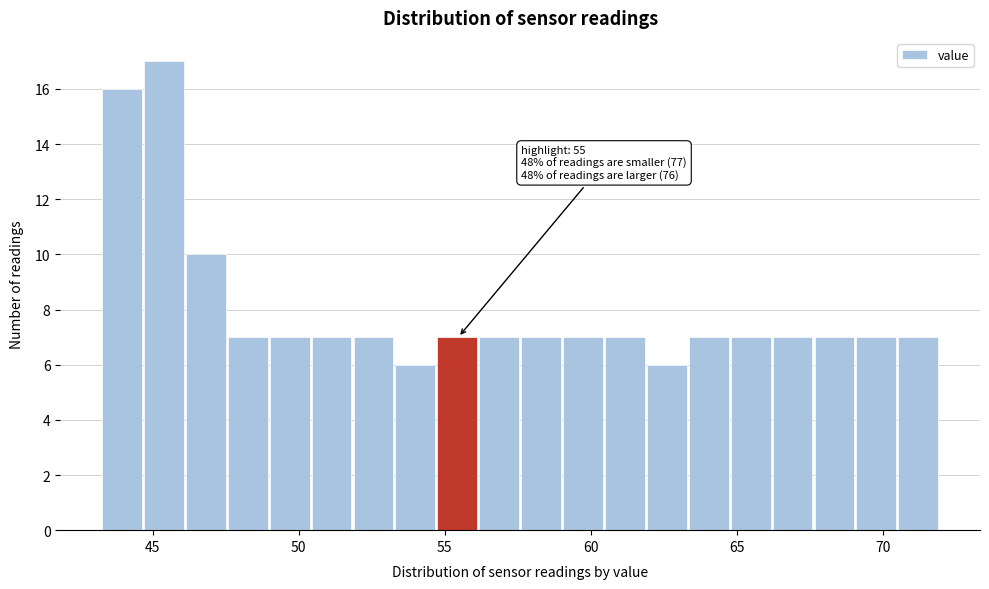

Around what value on the x-axis is the tallest bar? Give the approximate position of its centre, as read against the axis.

45.5